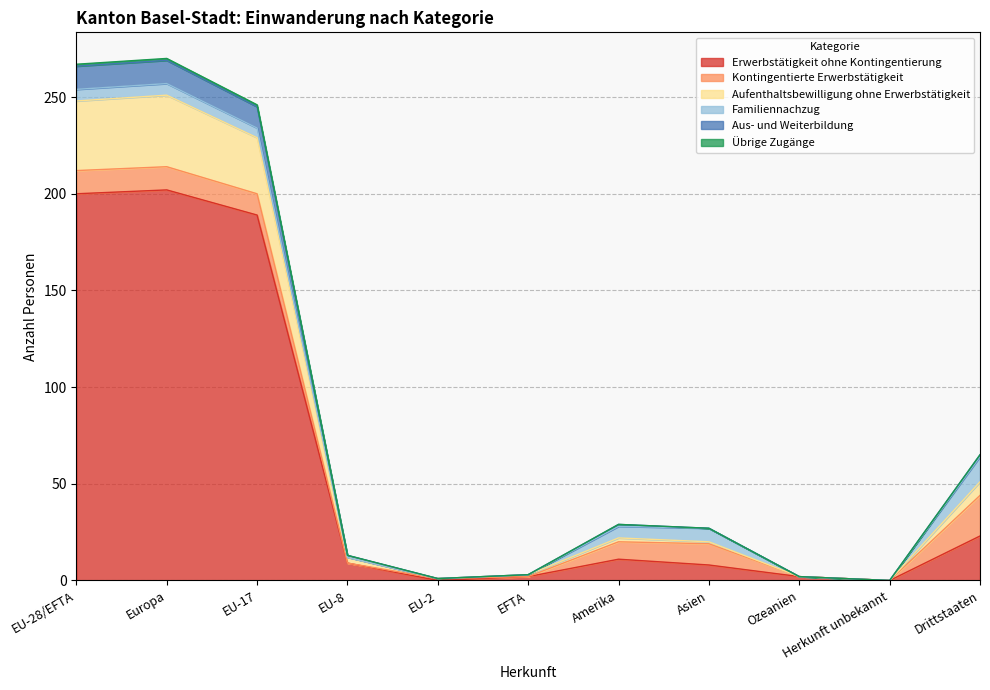

The Erwerbstätigkeit ohne Kontingentierung series shows 59 at EU-28/EFTA. True or false?

False